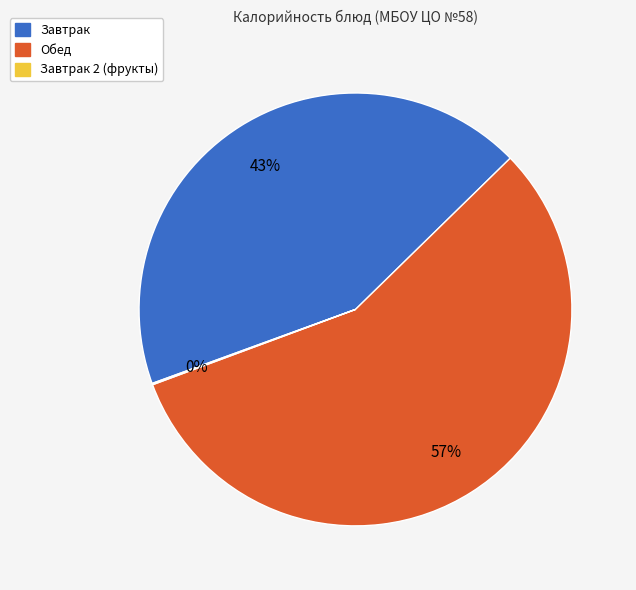

Is there a majority slice in this chart?

Yes